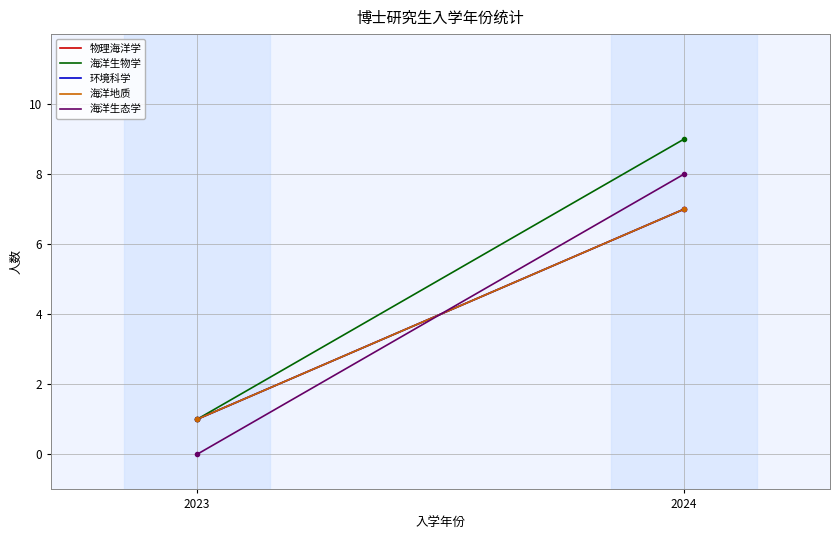

Which series has the largest total across all categories?

海洋生物学